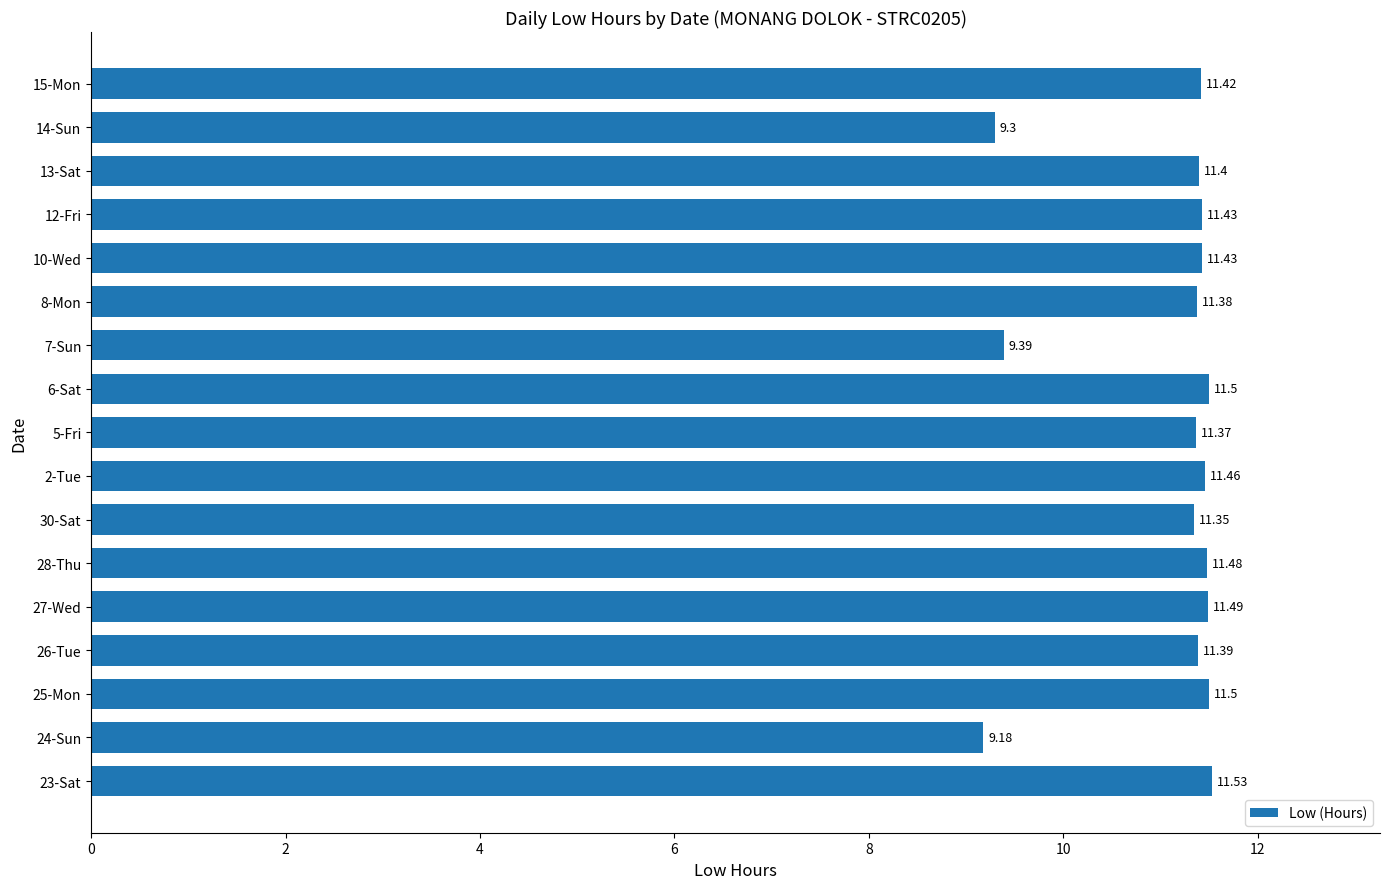

What is the ratio of the value at 14-Sun to the value at 26-Tue?

0.8